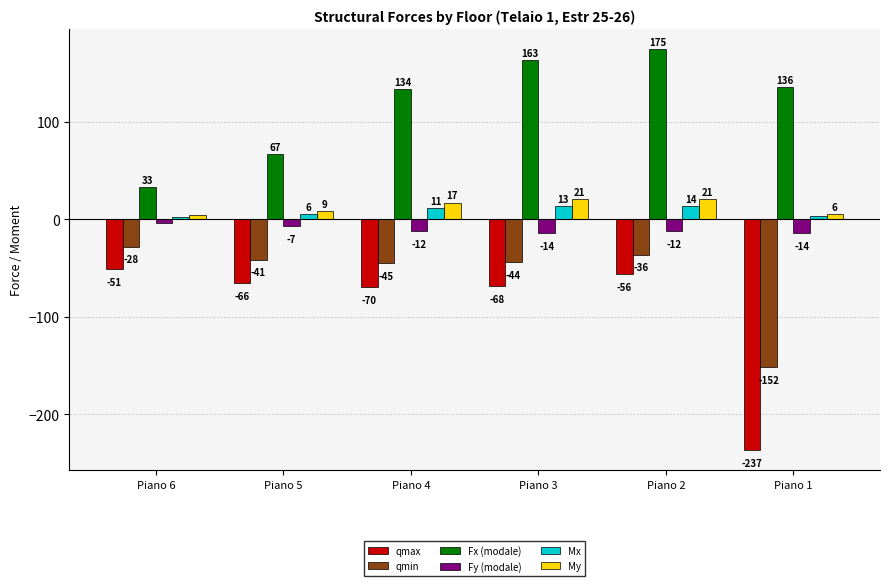

The qmin series shows -76.2 at Piano 4. True or false?

False